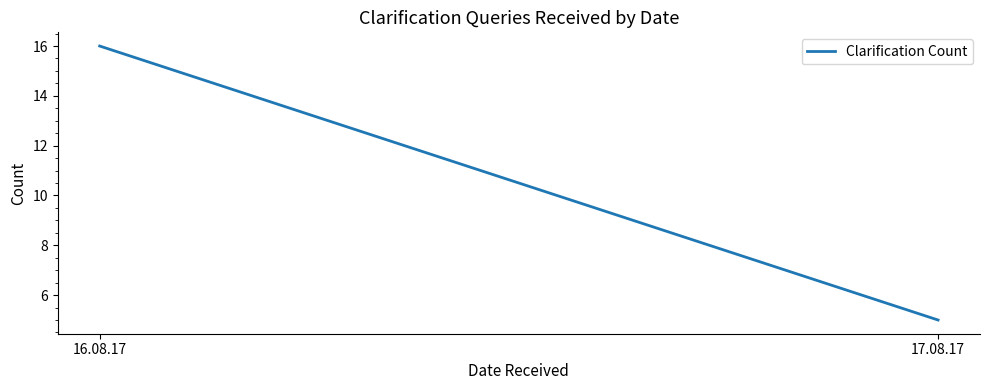

Between 17.08.17 and 16.08.17, which is larger?

16.08.17